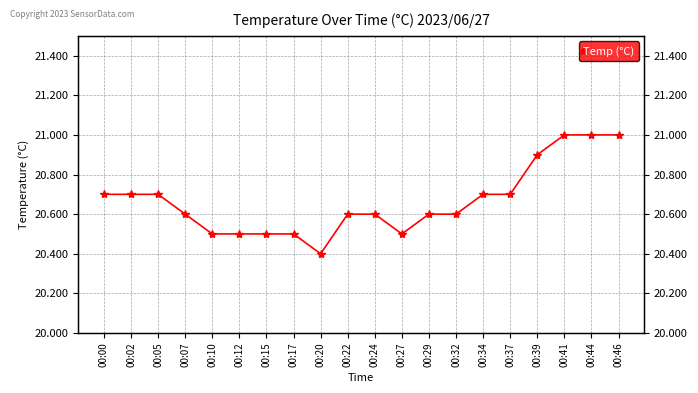

Does the chart have visible grid lines?

Yes